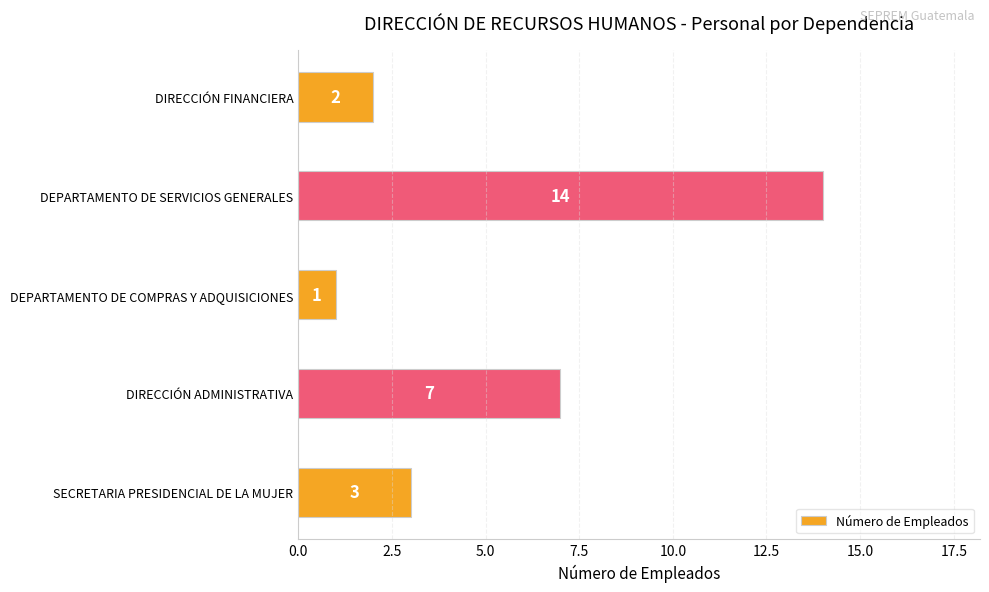

Which label corresponds to the largest value in the chart?

DEPARTAMENTO DE SERVICIOS GENERALES